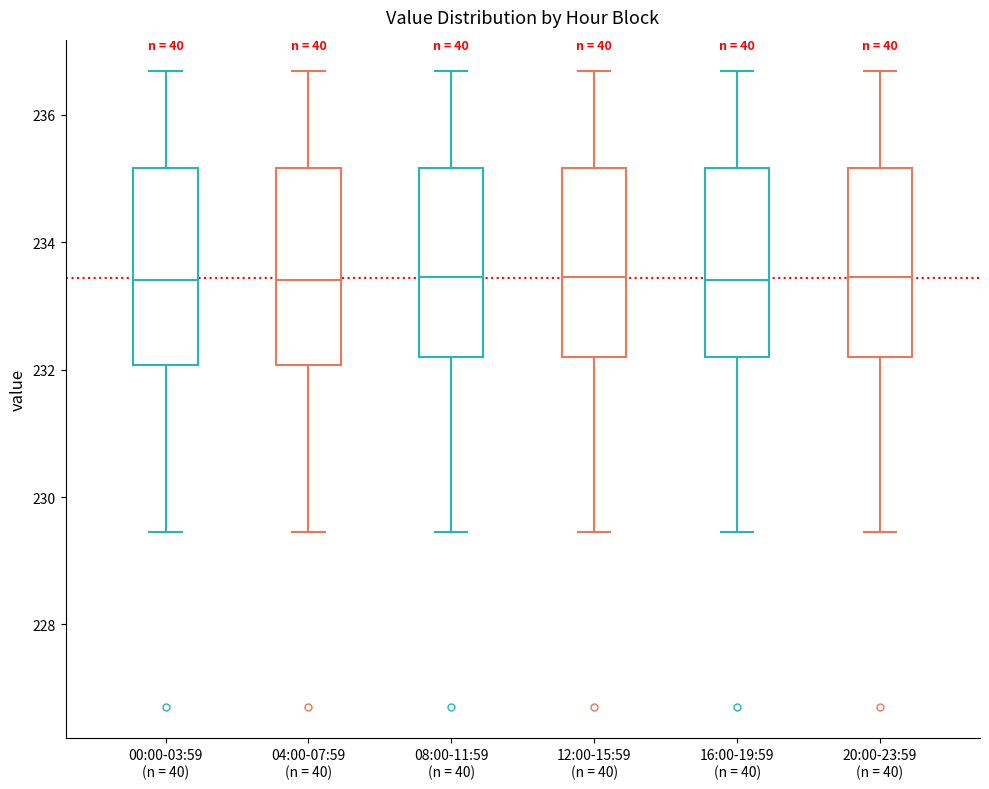

Reading left to right, read every box against the y-axis: the position of its median line, the range the box covers, and the ends of its whiskers. The values are not printed on the chart, so give them approximately, as read against the axis.

00:00-03:59 (n = 40): median 233.4, box 232.0 to 235.2, whiskers 229.4 to 236.6
04:00-07:59 (n = 40): median 233.4, box 232.0 to 235.2, whiskers 229.4 to 236.6
08:00-11:59 (n = 40): median 233.4, box 232.2 to 235.2, whiskers 229.4 to 236.6
12:00-15:59 (n = 40): median 233.4, box 232.2 to 235.2, whiskers 229.4 to 236.6
16:00-19:59 (n = 40): median 233.4, box 232.2 to 235.2, whiskers 229.4 to 236.6
20:00-23:59 (n = 40): median 233.4, box 232.2 to 235.2, whiskers 229.4 to 236.6